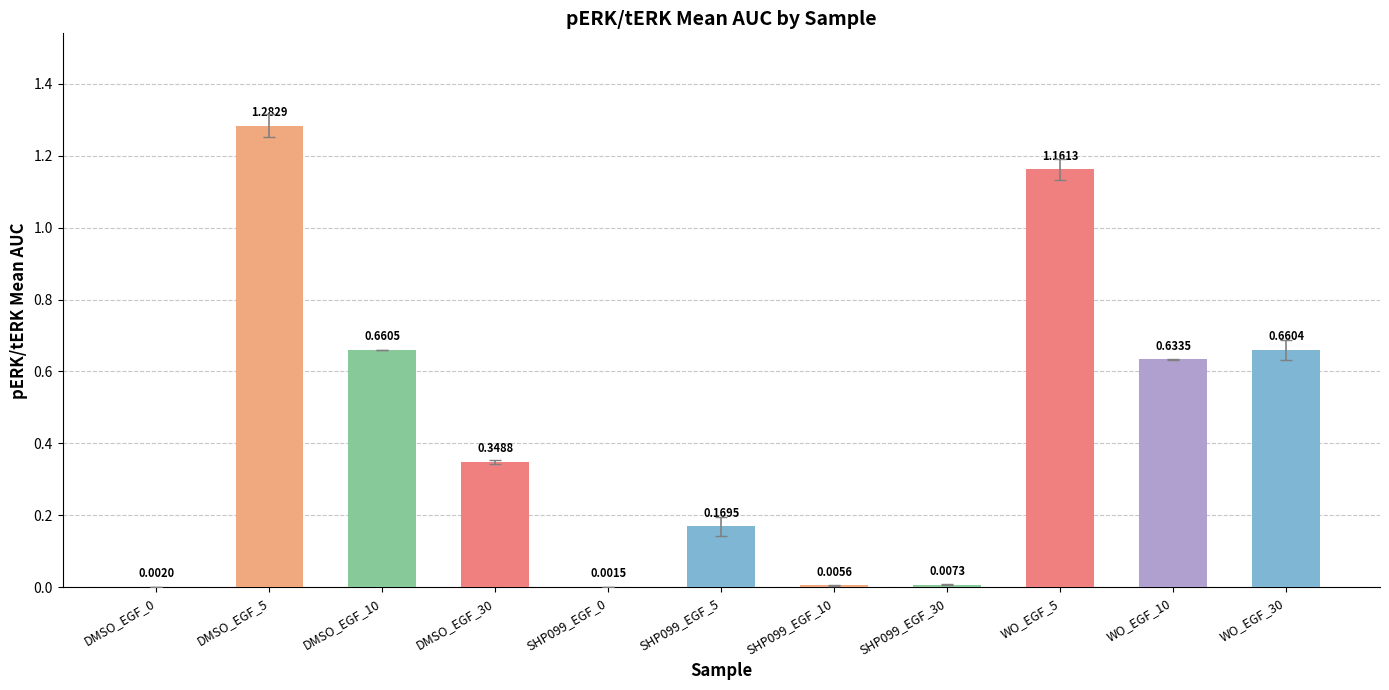

What is the change in value from DMSO_EGF_5 to SHP099_EGF_5?

-1.1